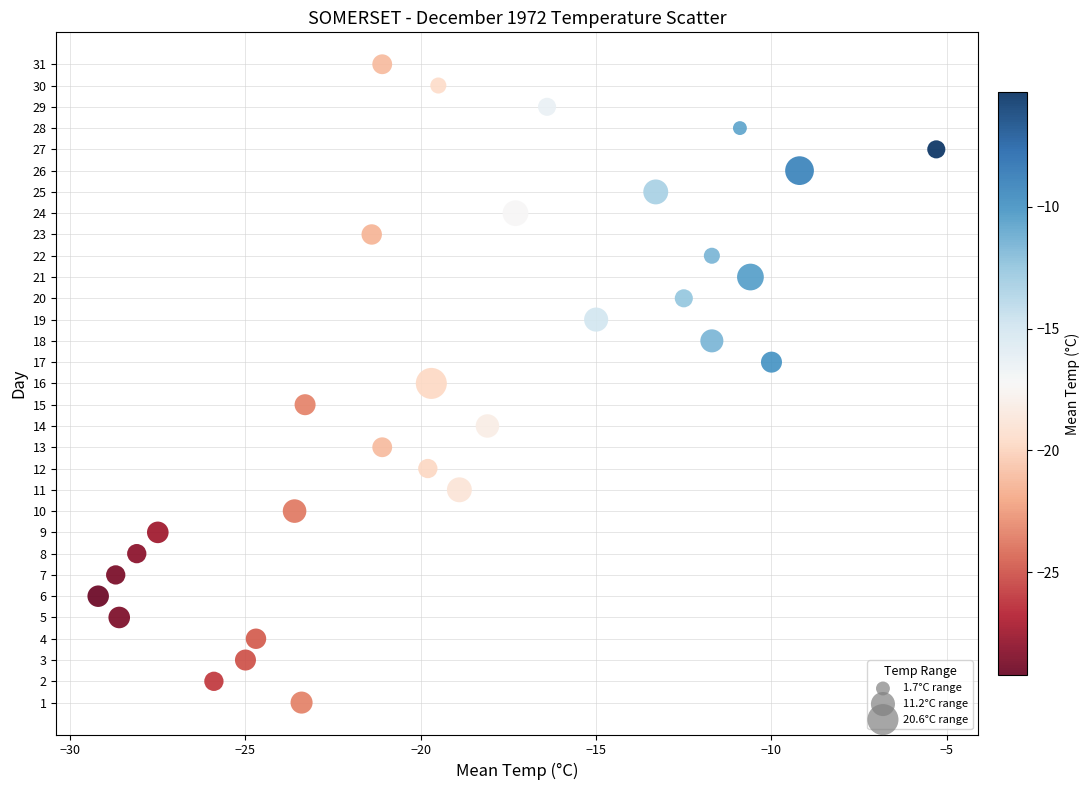

What is the range of Y values (max minus min)?

30